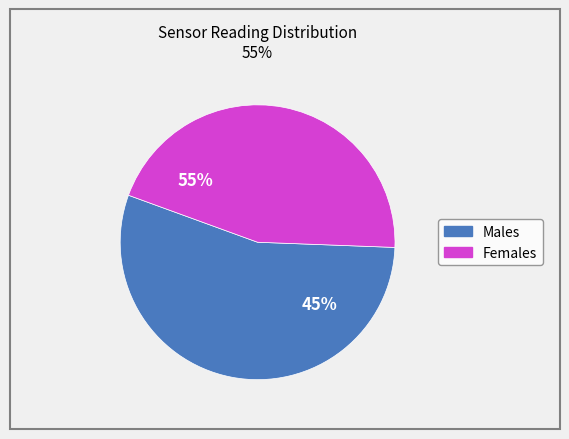

How many slices are in this pie chart?

2